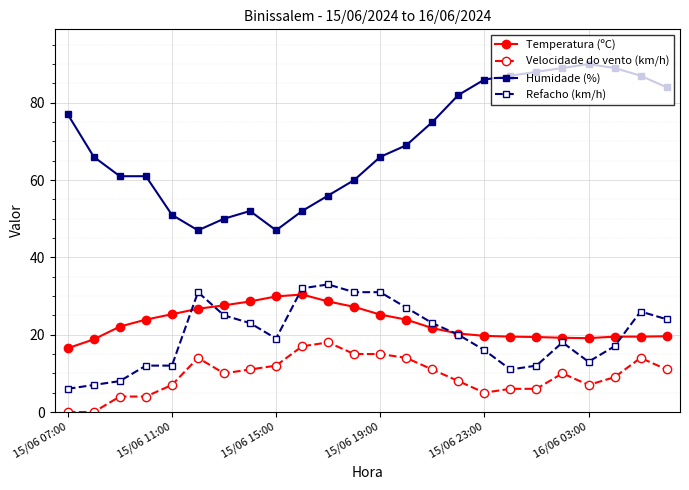

Which series has the largest total across all categories?

Humidade (%)